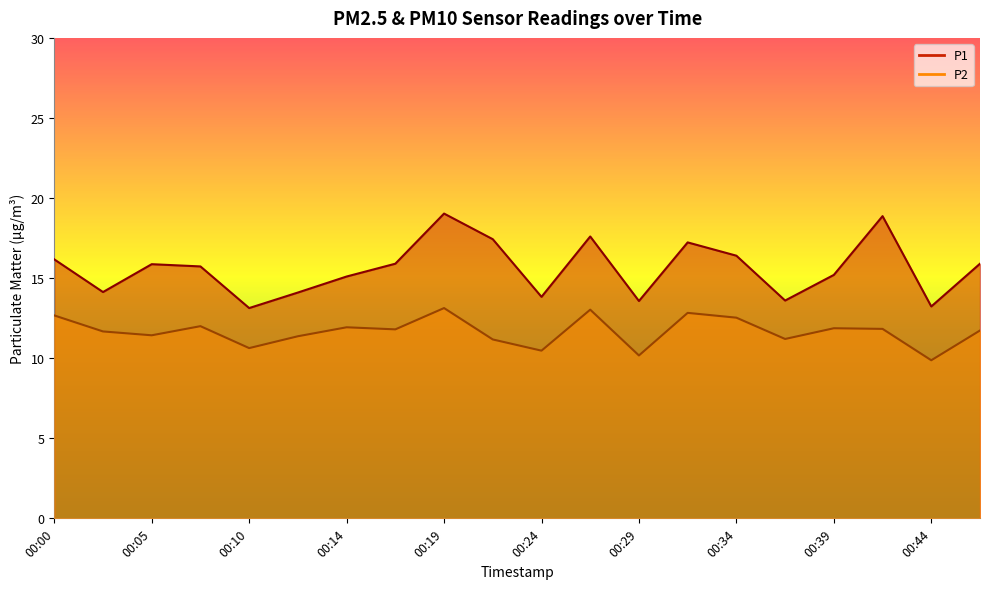

How many lines are shown in the chart?

2